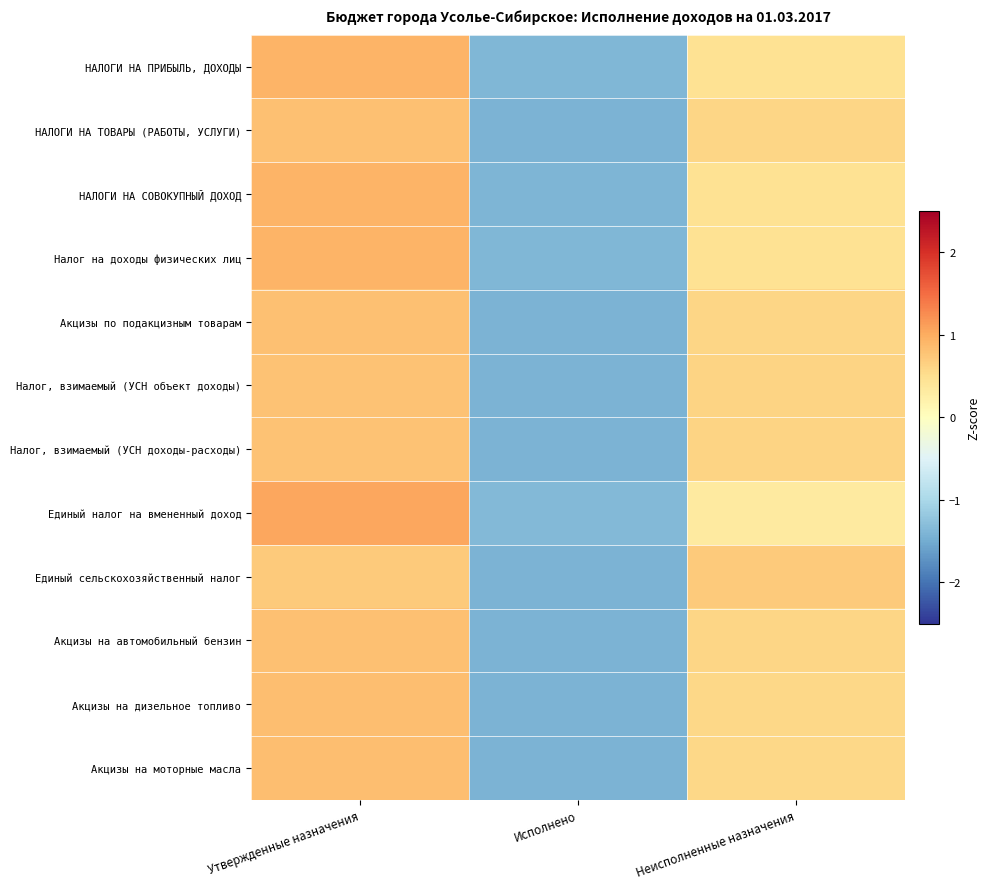

What is the total value across all series at Исполнено?

-16.8